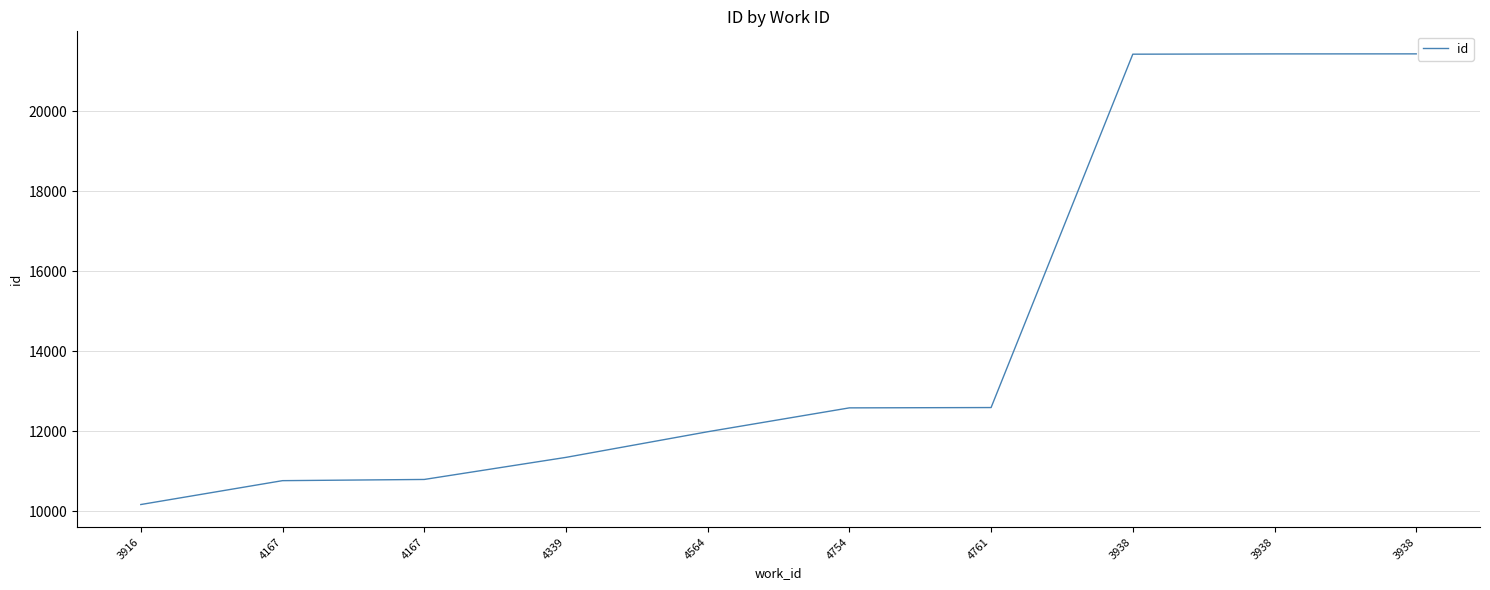

Which category has the highest value across all series?

3938